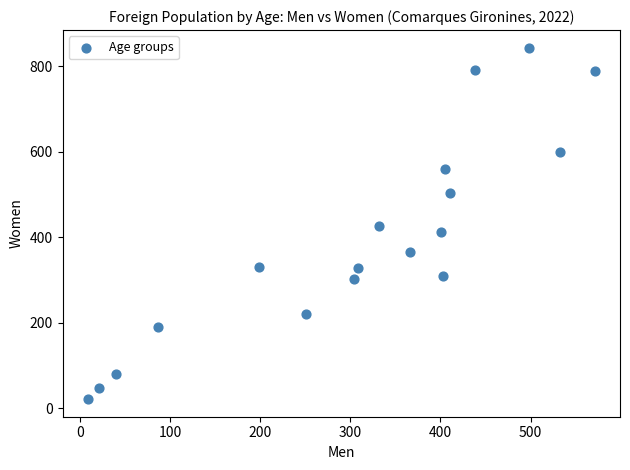

What is the range of X values (max minus min)?

562